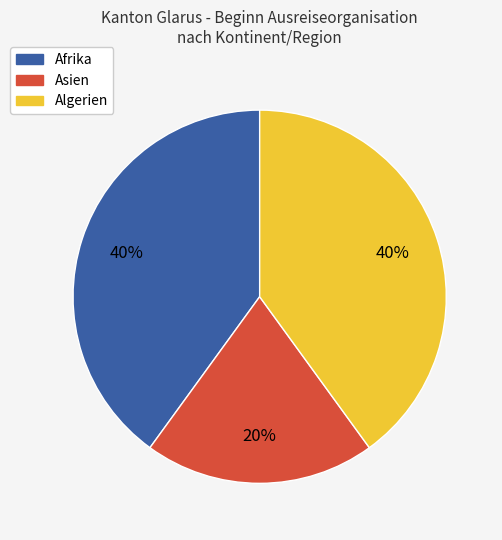

How many slices are in this pie chart?

3